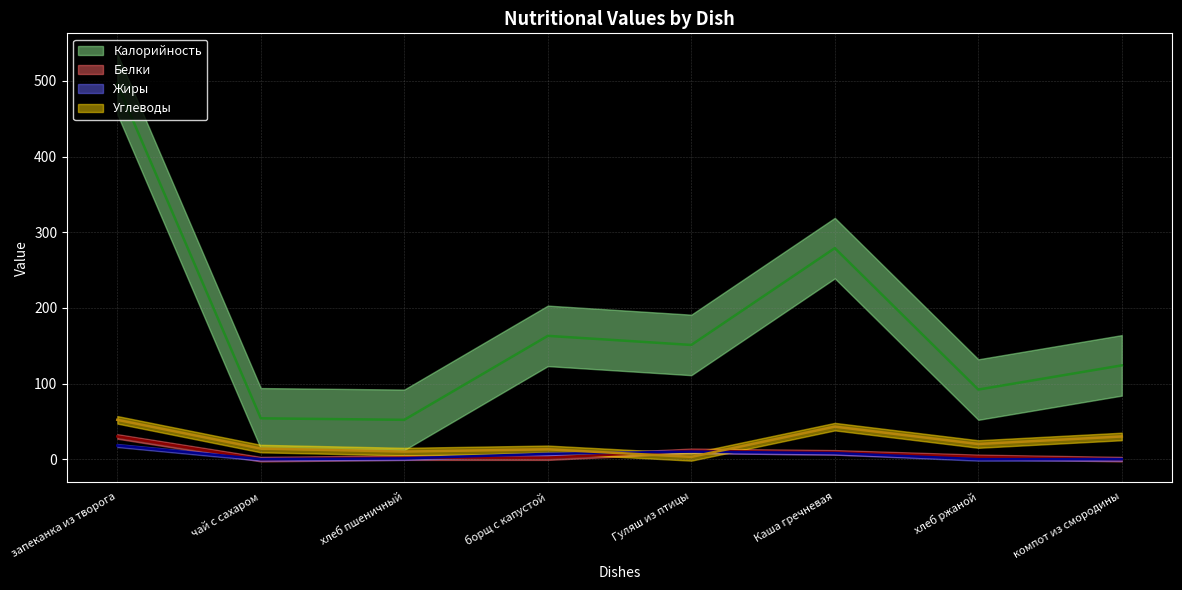

What is the label of the 8th point from the left?

компот из смородины